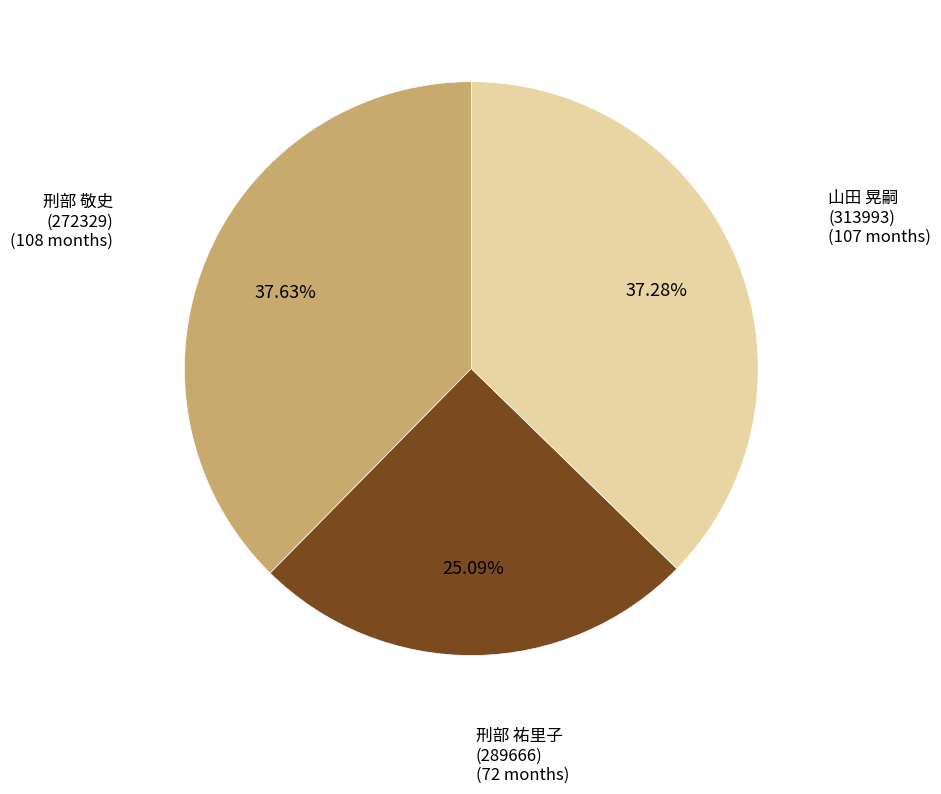

What is the ratio of the value at 刑部 祐里子 (289666) to the value at 山田 晃嗣 (313993)?

0.7